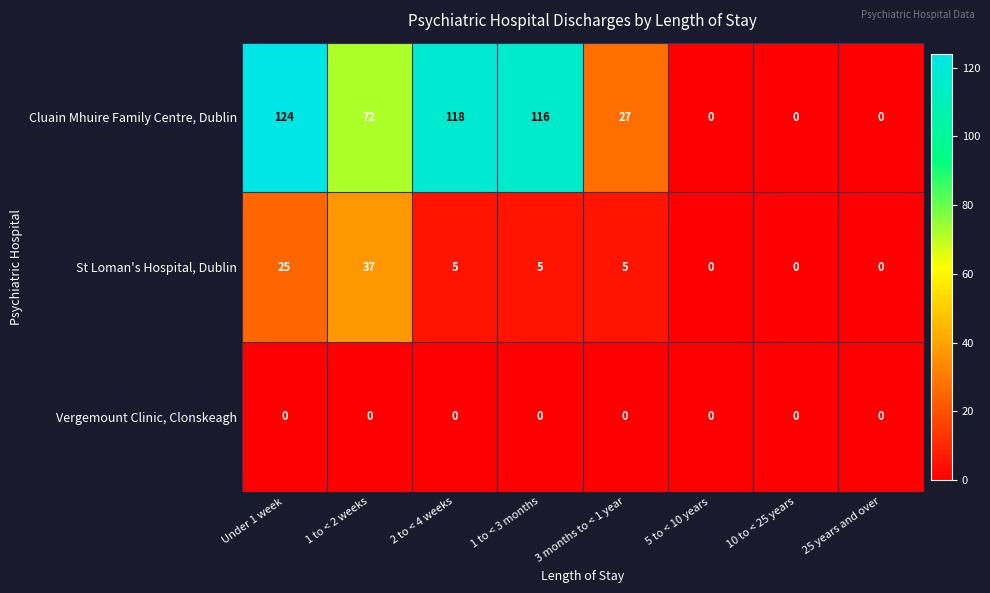

Between Under 1 week and 3 months to < 1 year, which series saw the biggest shift?

Cluain Mhuire Family Centre, Dublin